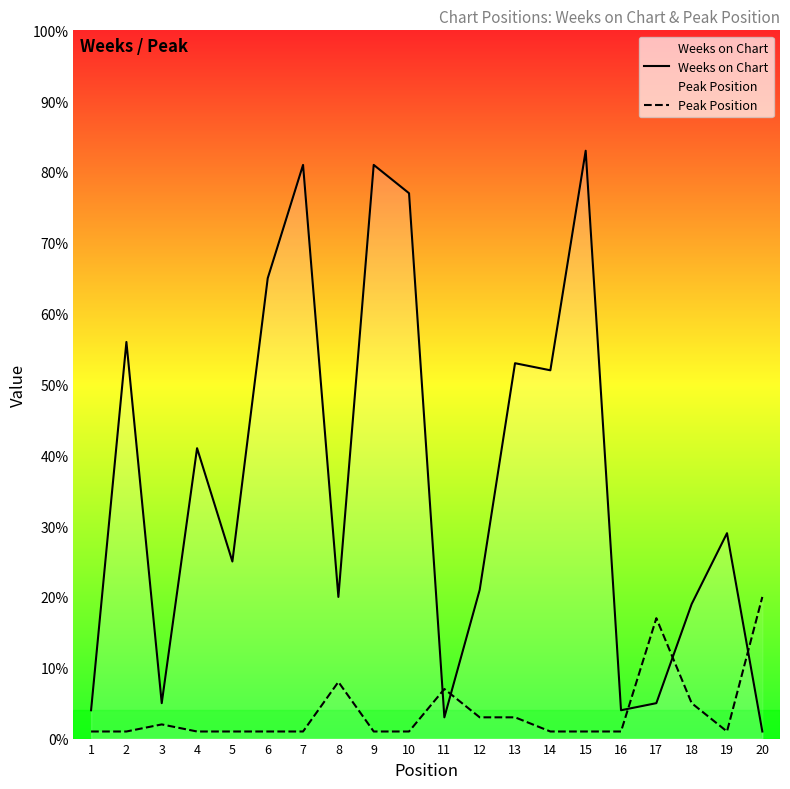

True or false: Weeks on Chart has more than 1 interior local peaks.

True